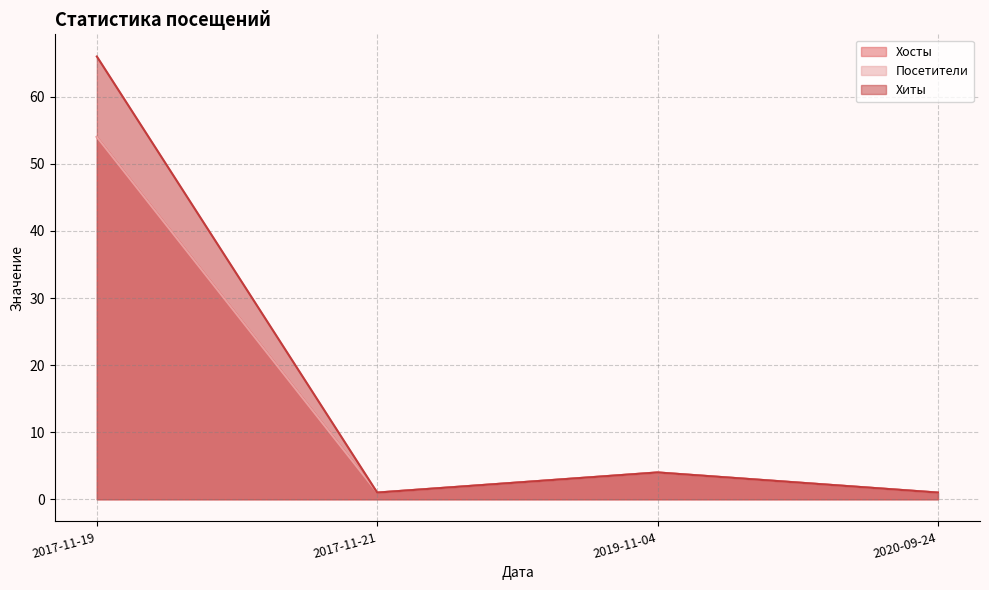

True or false: Хиты and Посетители cross at least once.

False